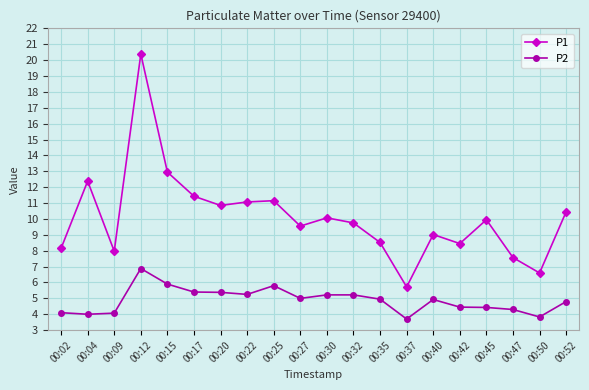

How many categories are shown in the chart?

20